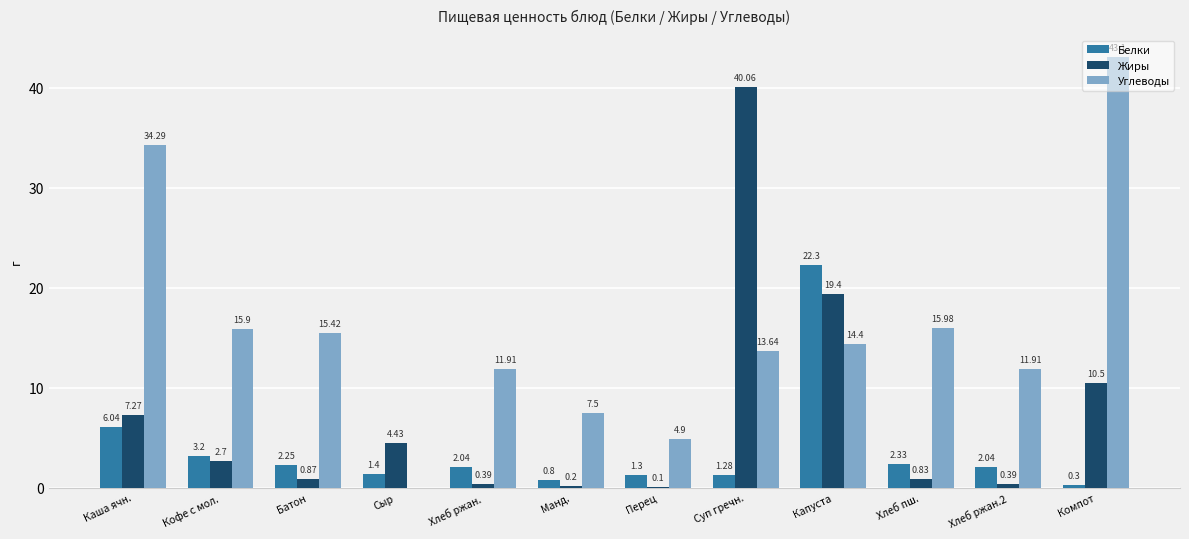

At which category does the chart reach its peak across all series?

Компот